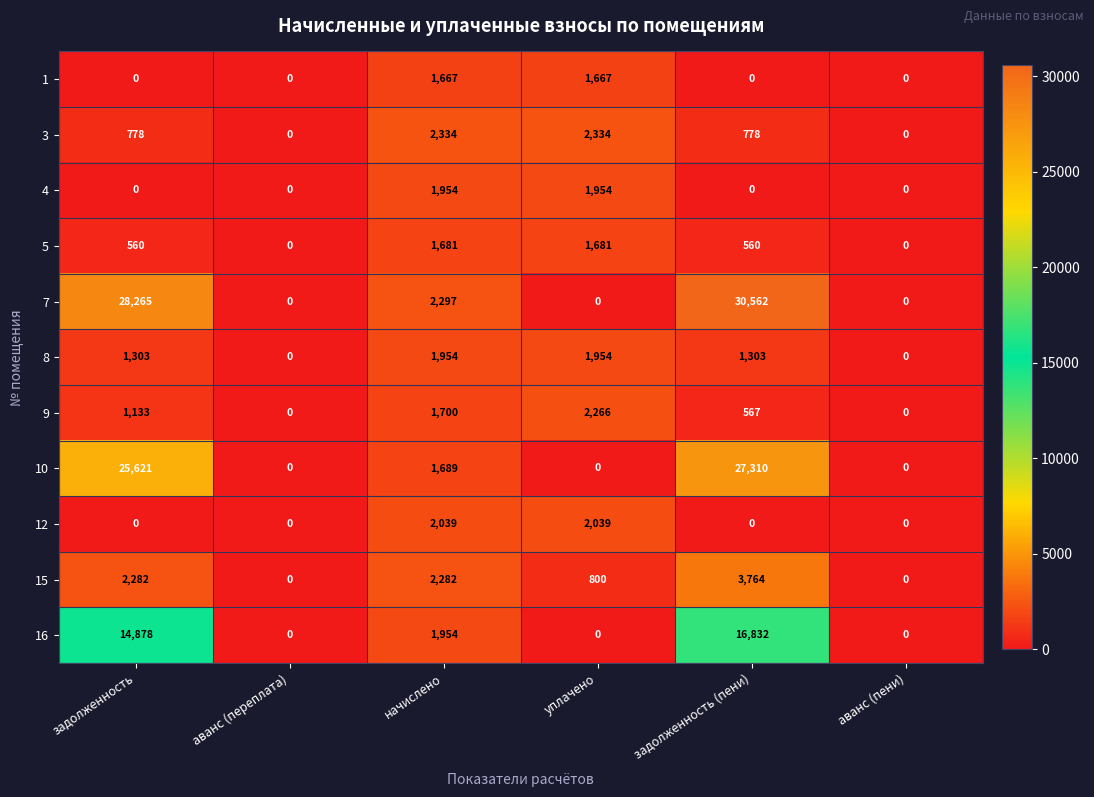

What is the difference between the second highest and second lowest values in the 10 series?

25621